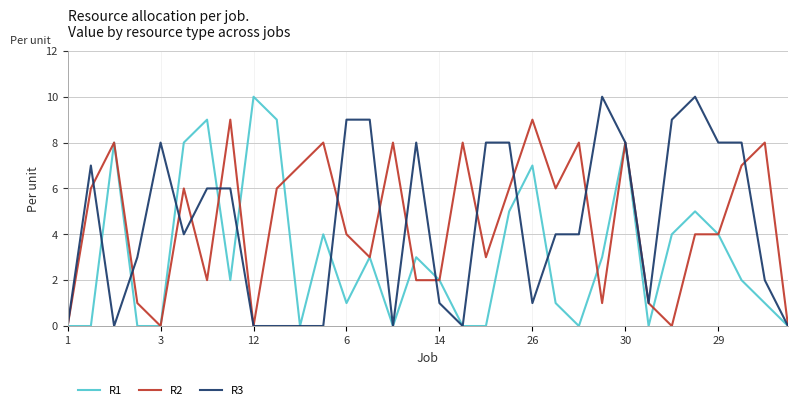

How many lines are shown in the chart?

3